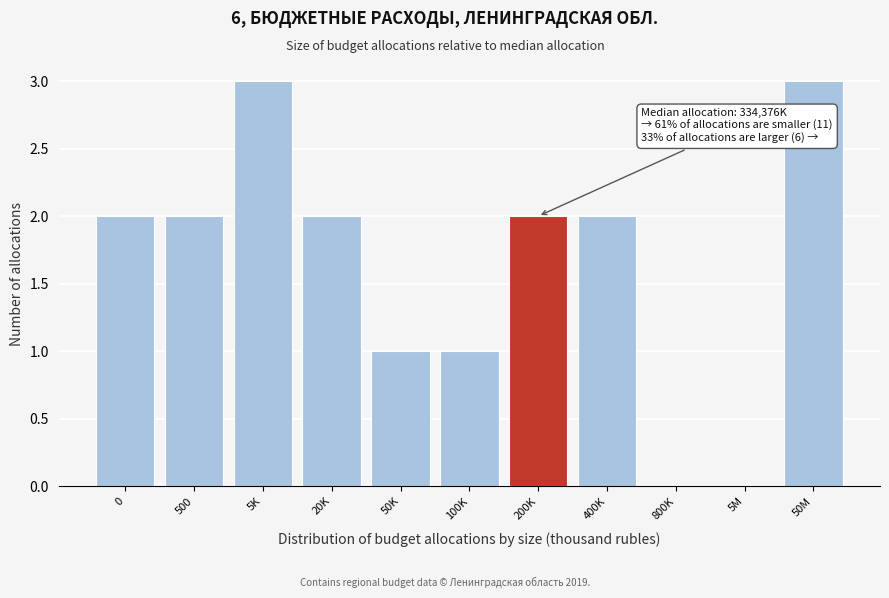

Reading left to right, extract all data points from this chart.

0=2	500=2	5K=3	20K=2	50K=1	100K=1	200K=2	400K=2	800K=0	5M=0	50M=3